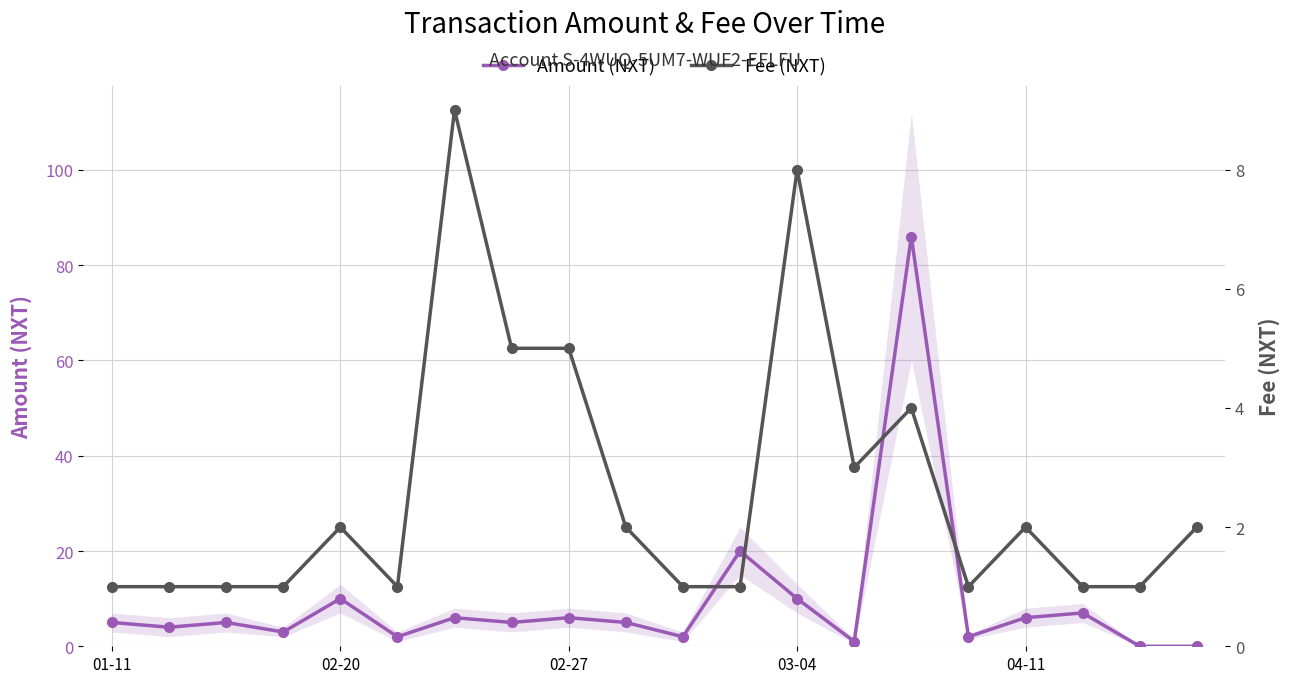

List the series in order of their overall mean, lowest first.

Fee (NXT), Amount (NXT)